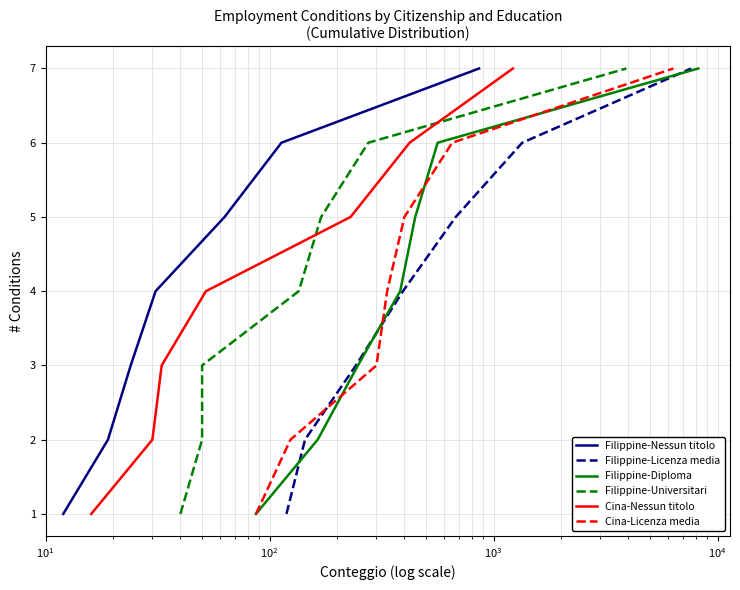

The value of Filippine-Licenza media at $\mathdefault{10^{2}}$ is 5. True or false?

False